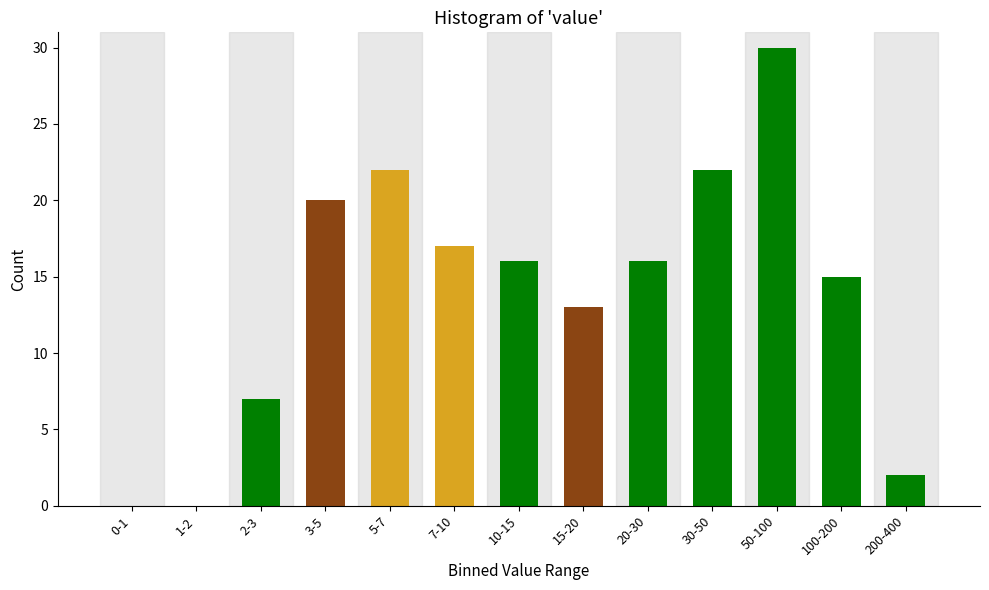

Reading left to right, transcribe all the data shown in this chart.

0-1=0	1-2=0	2-3=7	3-5=20	5-7=22	7-10=17	10-15=16	15-20=13	20-30=16	30-50=22	50-100=30	100-200=15	200-400=2